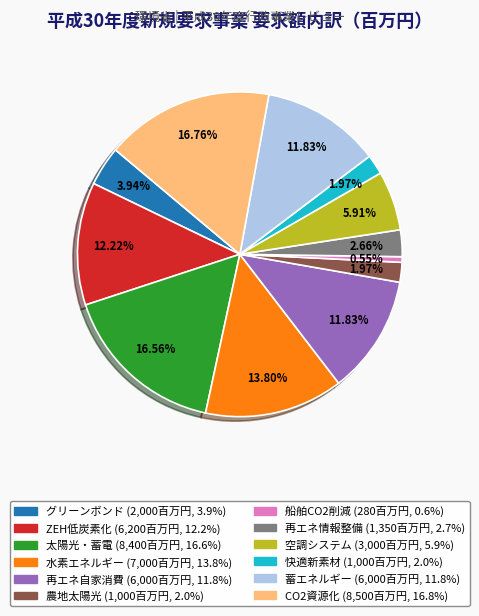

Is there a majority slice in this chart?

No